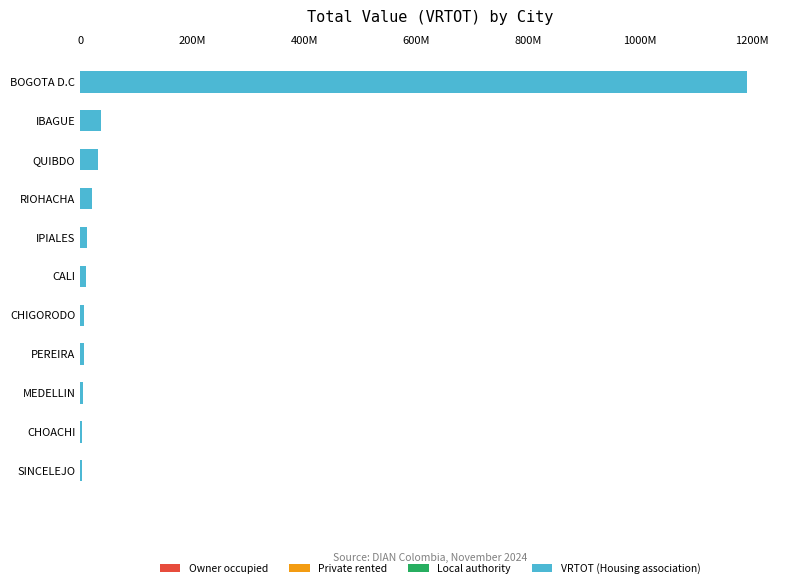

What is the difference between the maximum and minimum values?

1186737067.3